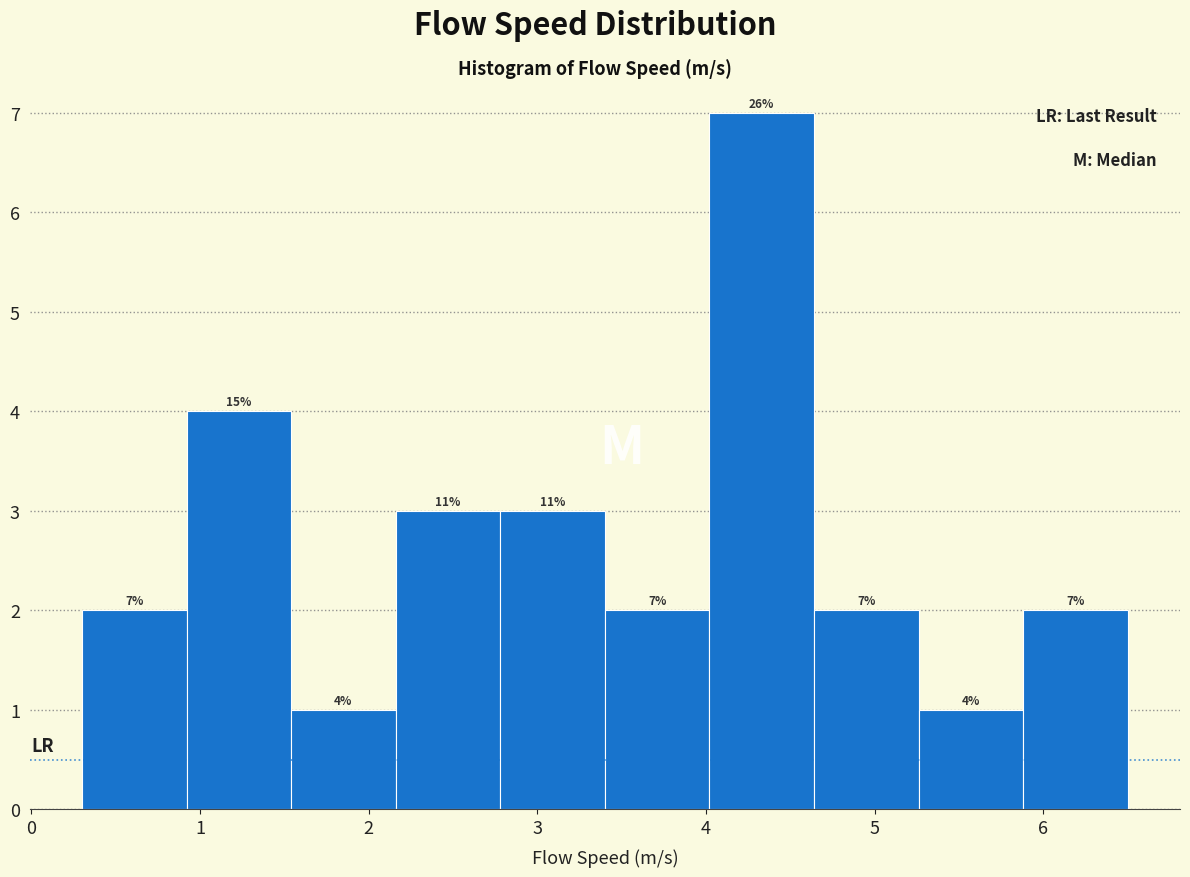

Over which range of the x-axis is the bar tallest?

4.02 to 4.64